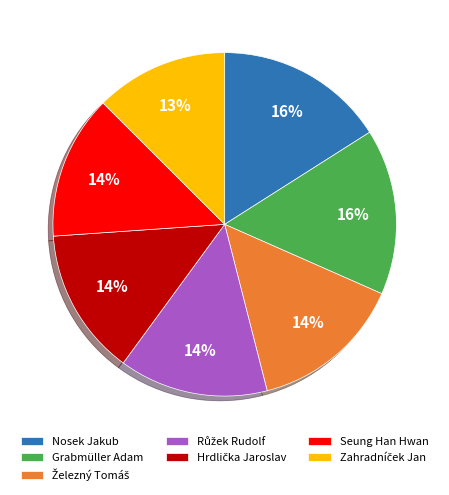

Does Seung Han Hwan represent more than half of the total?

No